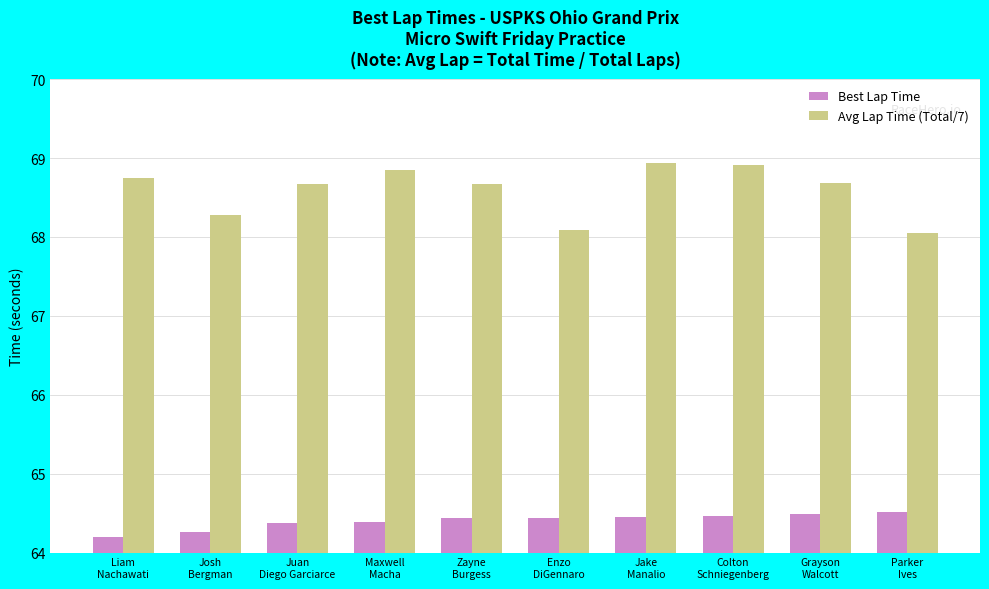

Count the Best Lap Time values in the range 64 to 65.

10